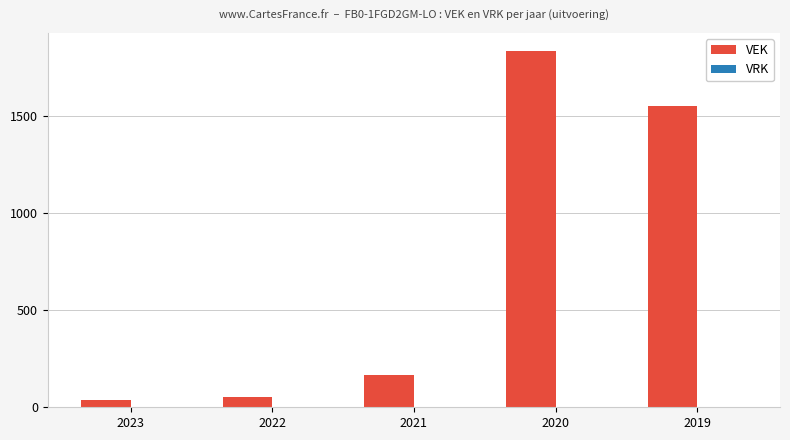

At which label is the value closest to 937?

2019